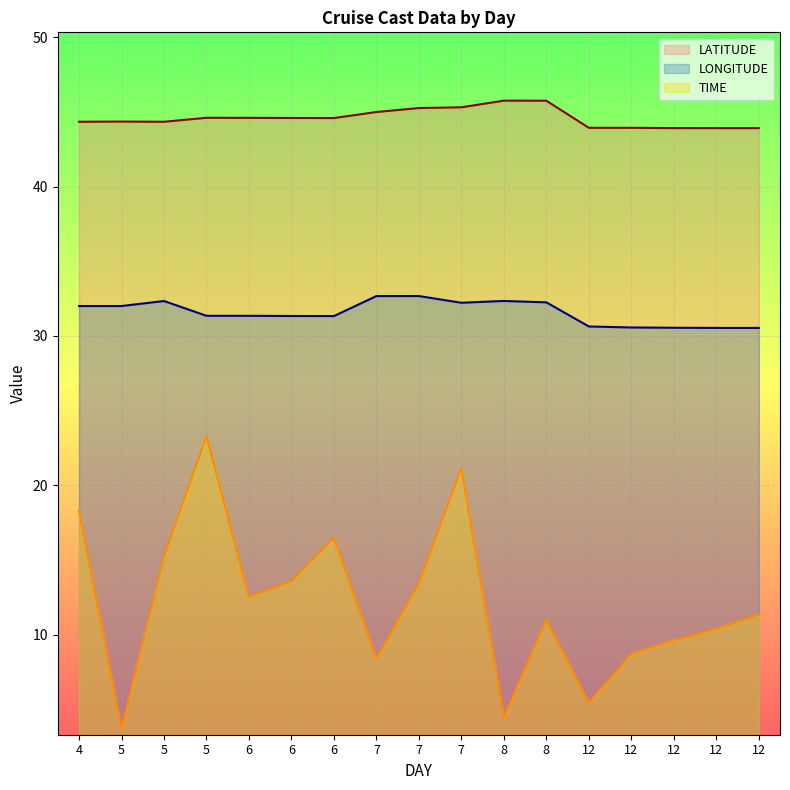

Is the value of LONGITUDE at 5 greater than the value of TIME at 12?

Yes